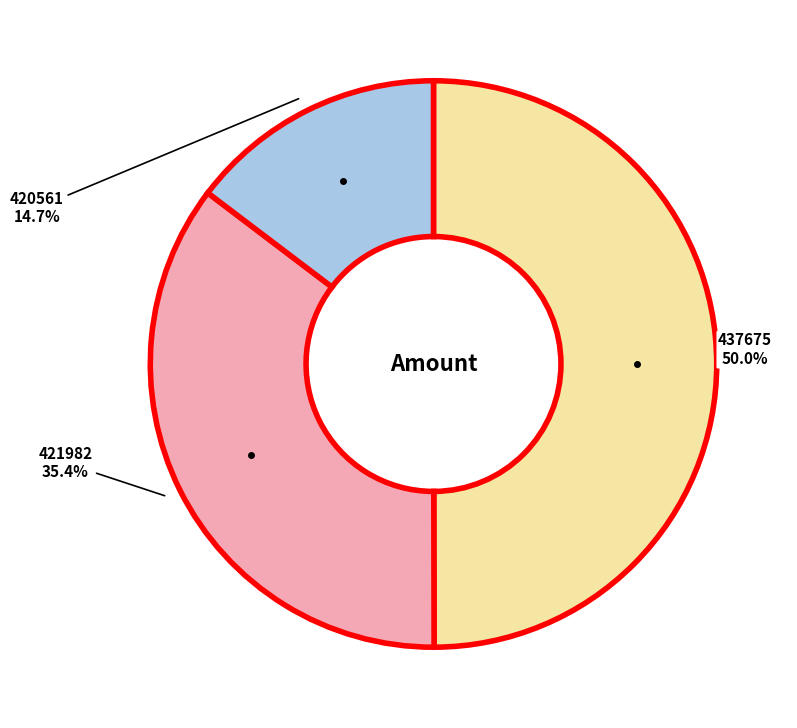

What is the smallest slice in the pie chart?

420561